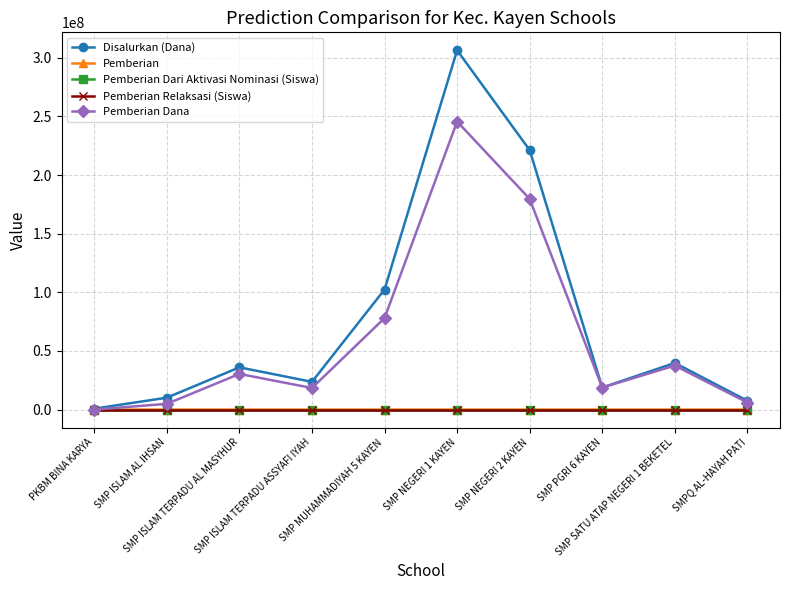

What is the label of the 2nd point from the right?

SMP SATU ATAP NEGERI 1 BEKETEL